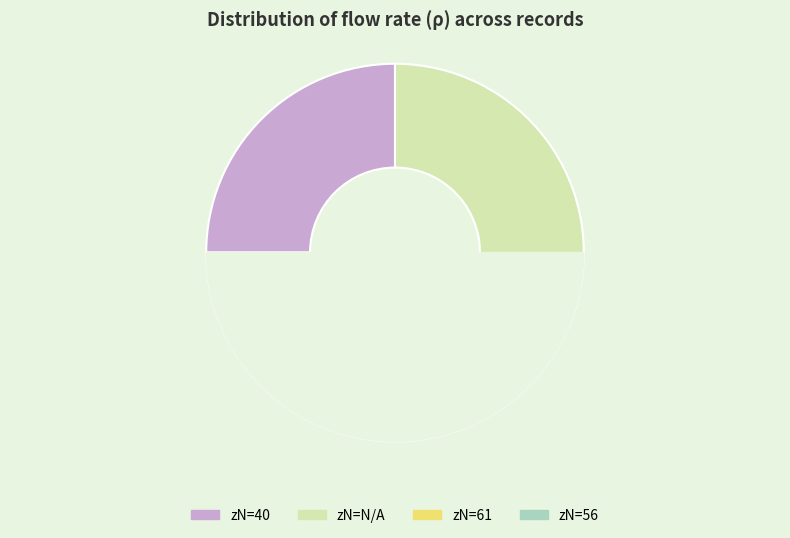

Does 61 account for over 50% of the chart?

No